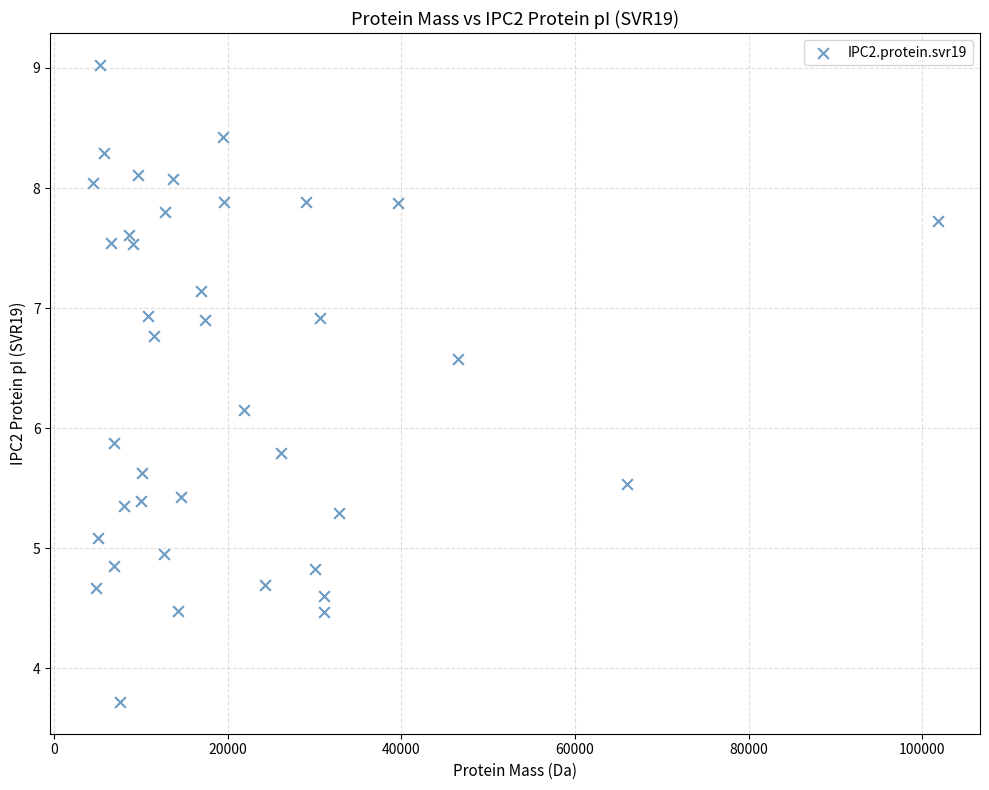

What is the range of Y values (max minus min)?

5.3